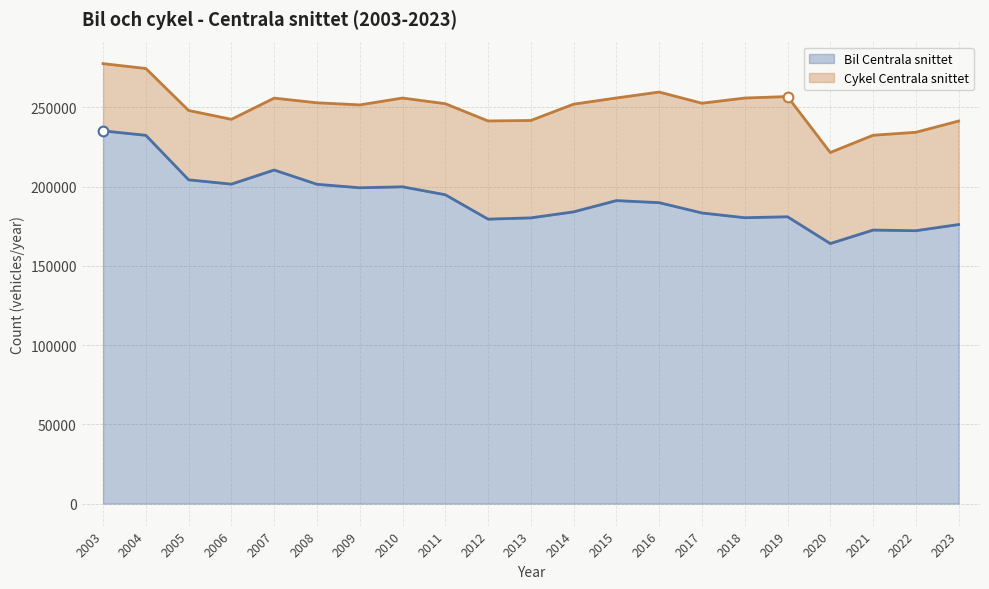

What is the ratio of the value at 2020 to the value at 2006?

0.8